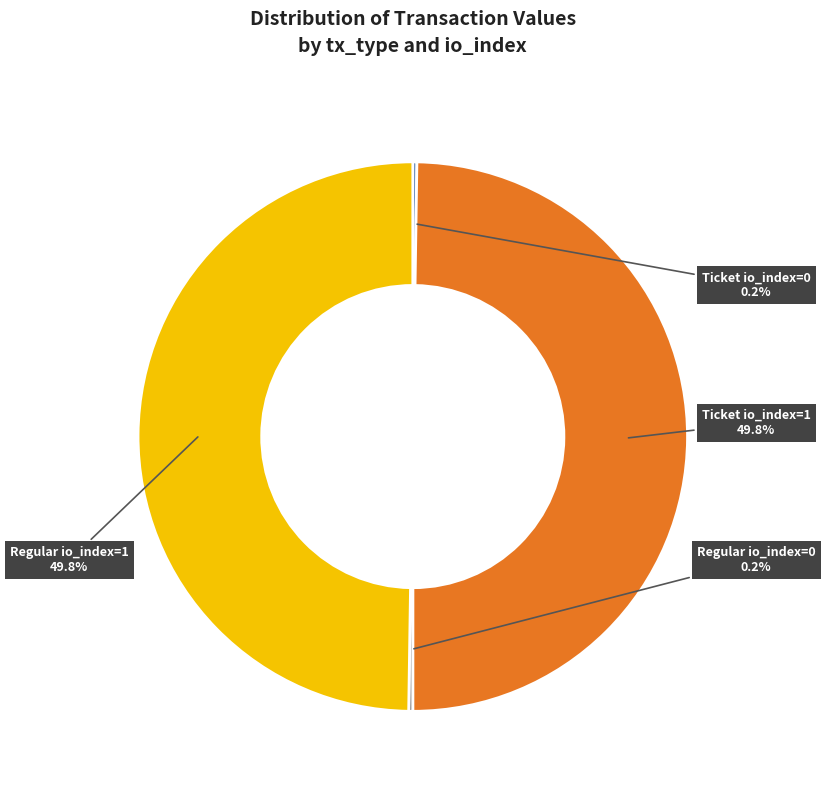

What percentage is NOT represented by Regular io_index=1?

50.2%